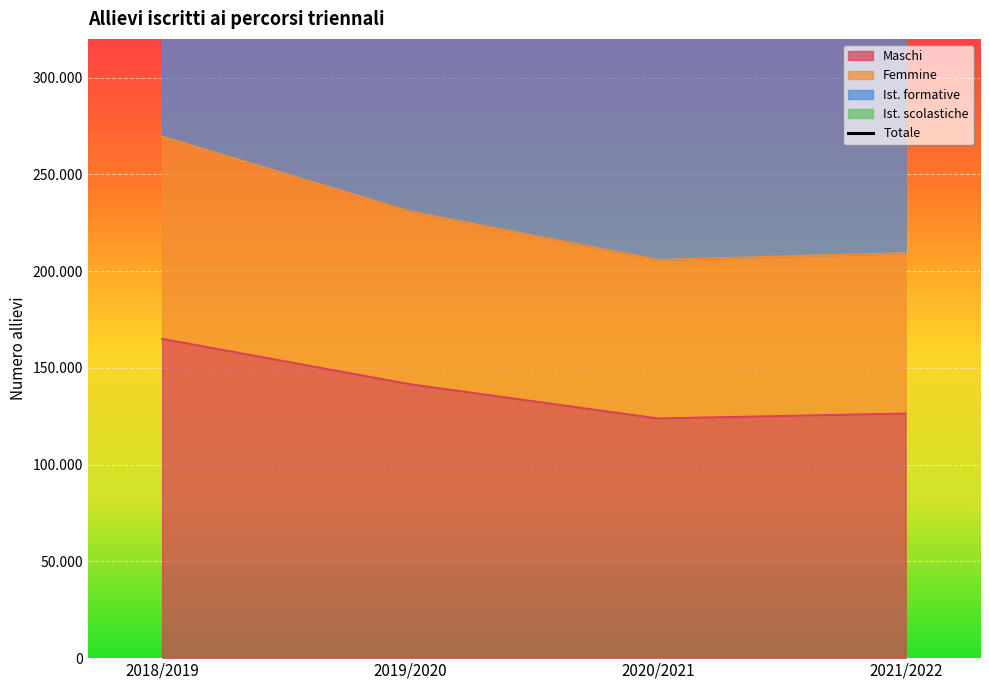

What is the spread (max minus min) of values at 2021/2022?

292204